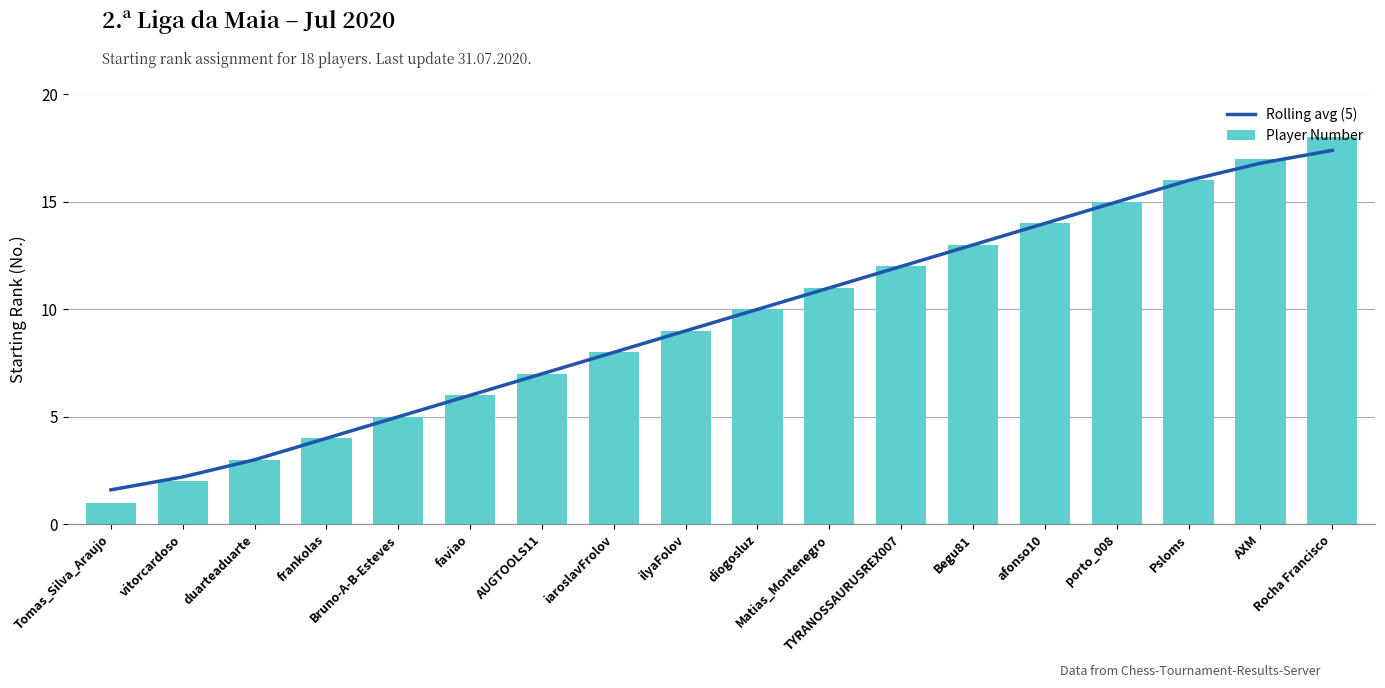

The value of Player Number at ilyaFolov is 9.0. True or false?

True